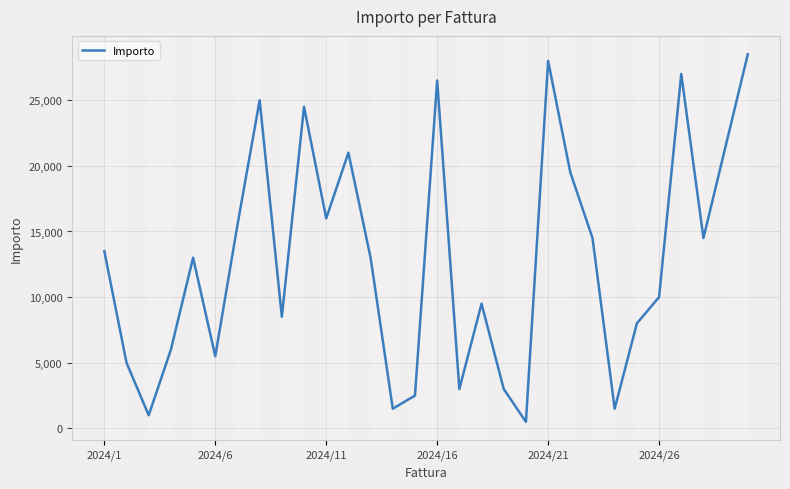

What is the difference between the maximum and minimum values?

28000